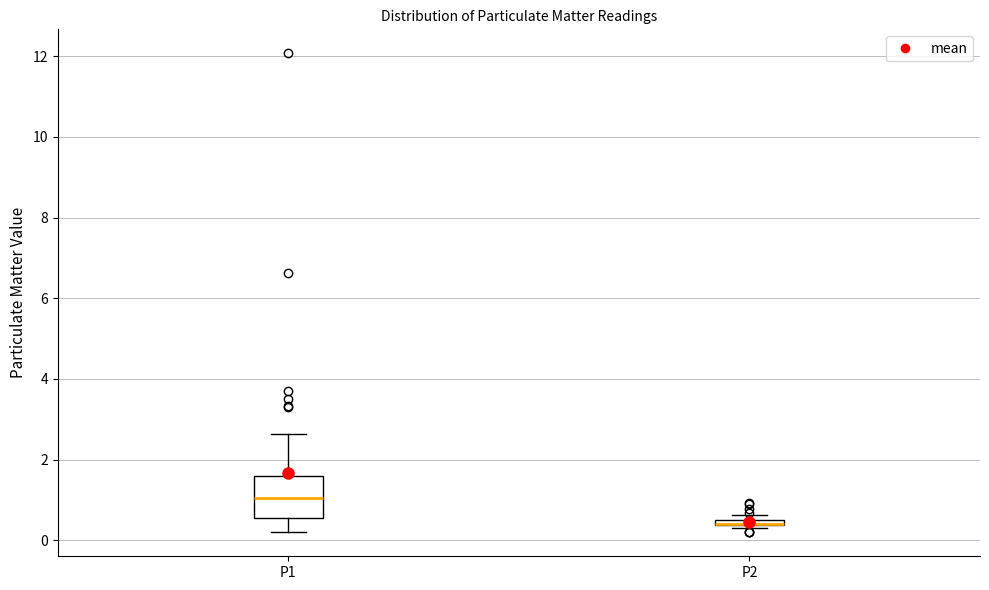

Comparing the boxes themselves (not the whiskers), which one is the tallest?

P1